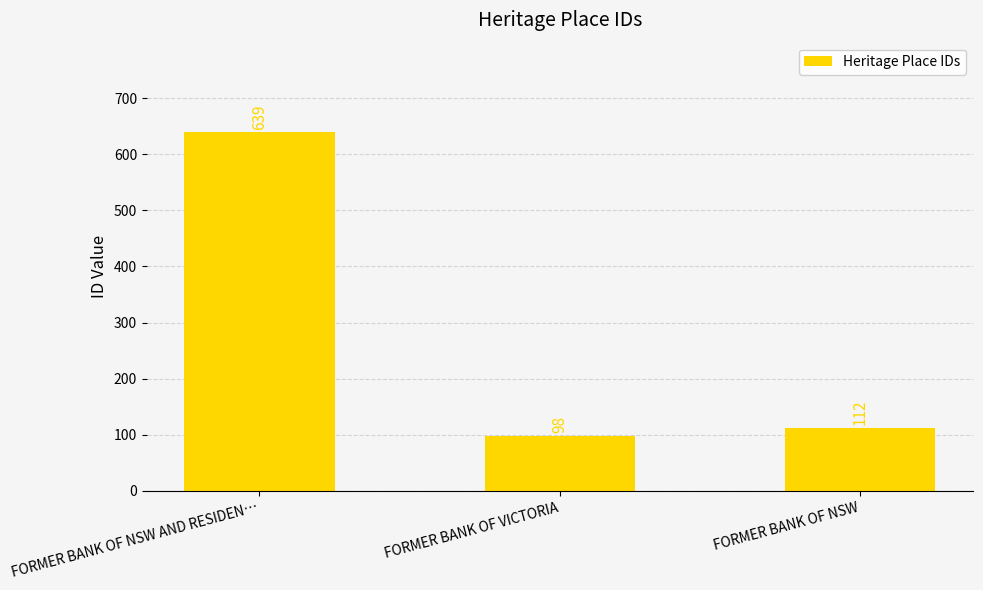

What is the ratio of the value at FORMER BANK OF NSW AND RESIDEN… to the value at FORMER BANK OF NSW?

5.7